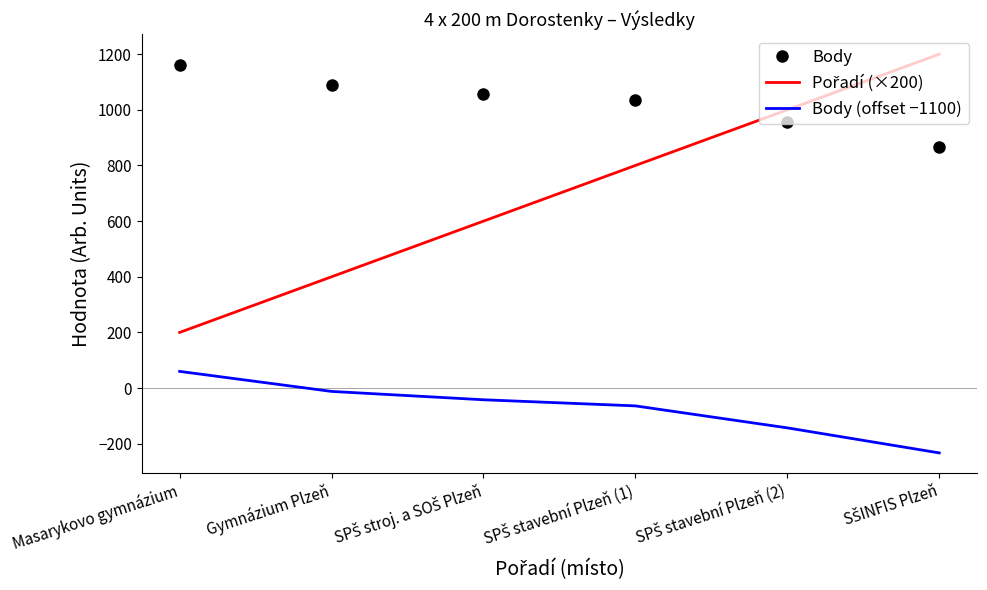

True or false: Body (offset −1100) and Body cross at least once.

False